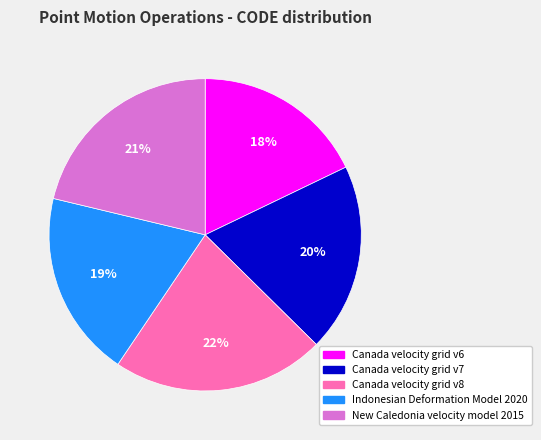

Is it true that Canada velocity grid v7 is 5% of the pie?

False